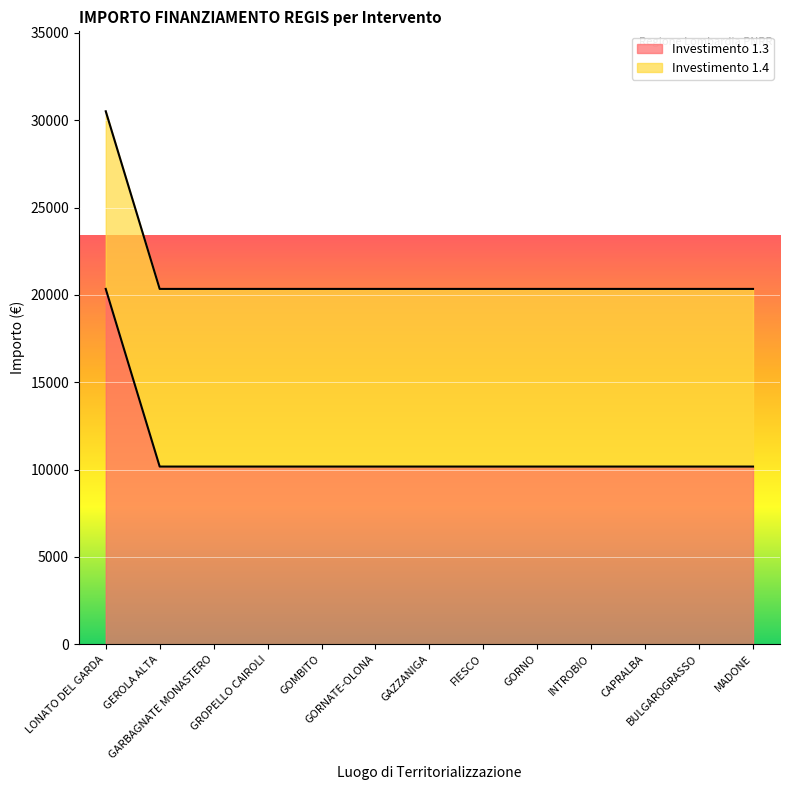

What is the approximate value at LONATO DEL GARDA, to the nearest 50?

20350